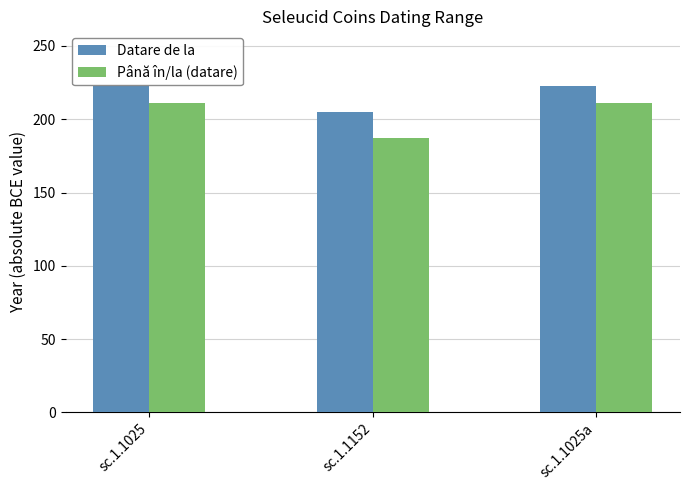

How many bars are there in each group?

2